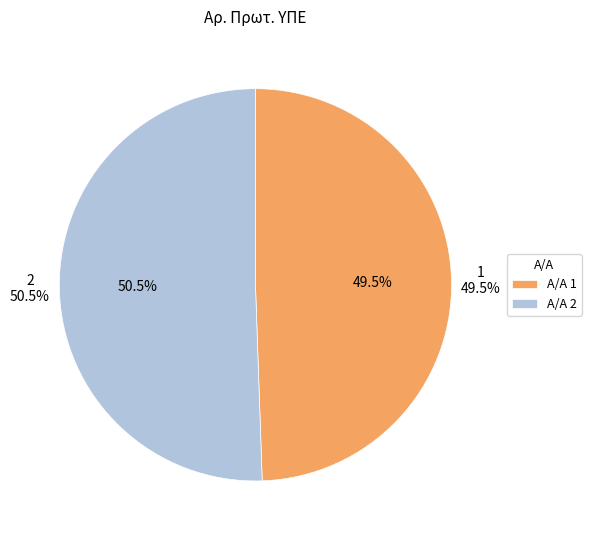

Which has a higher value, 1 or 2?

2